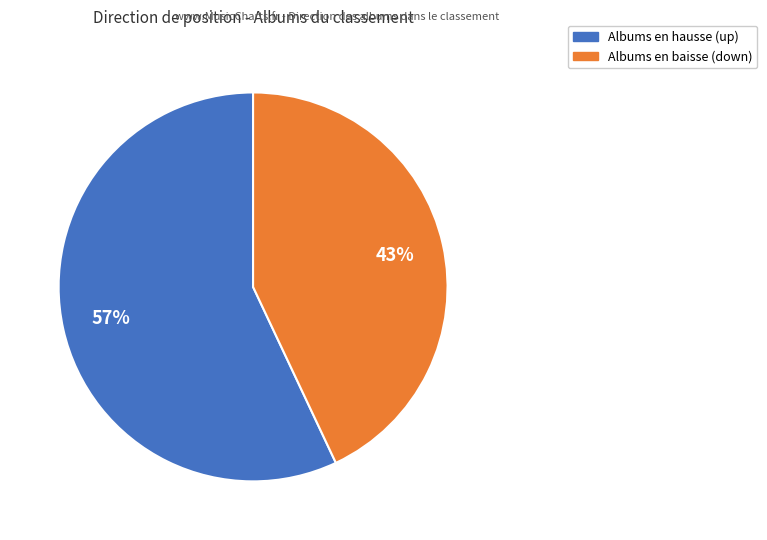

How many segments does this pie chart have?

2